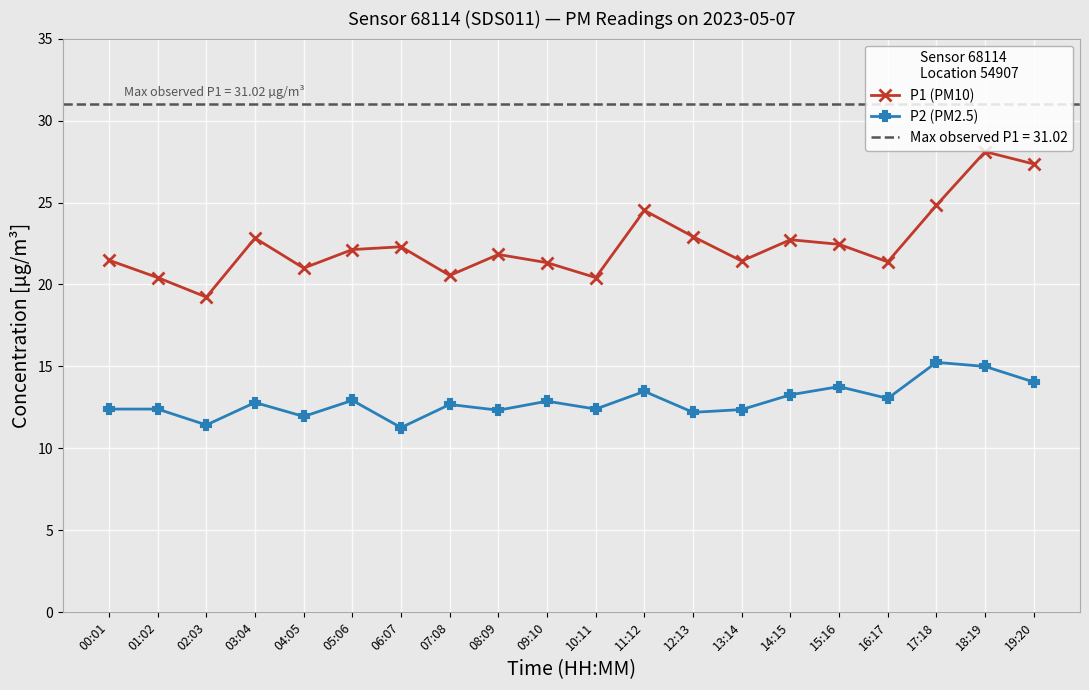

What are all the series names shown in the legend?

P1 (PM10), P2 (PM2.5)